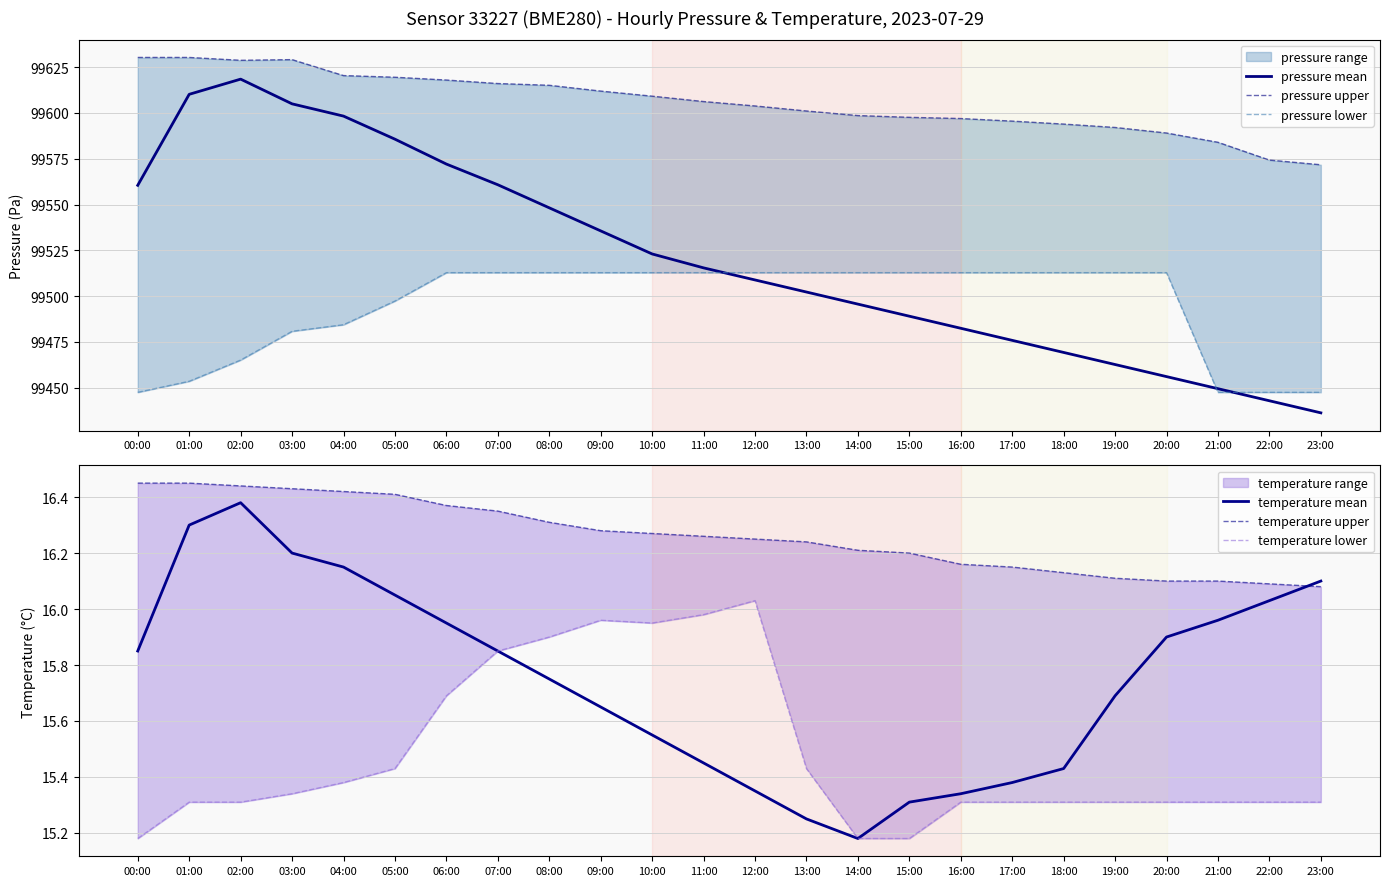

True or false: pressure upper and pressure mean cross at least once.

False